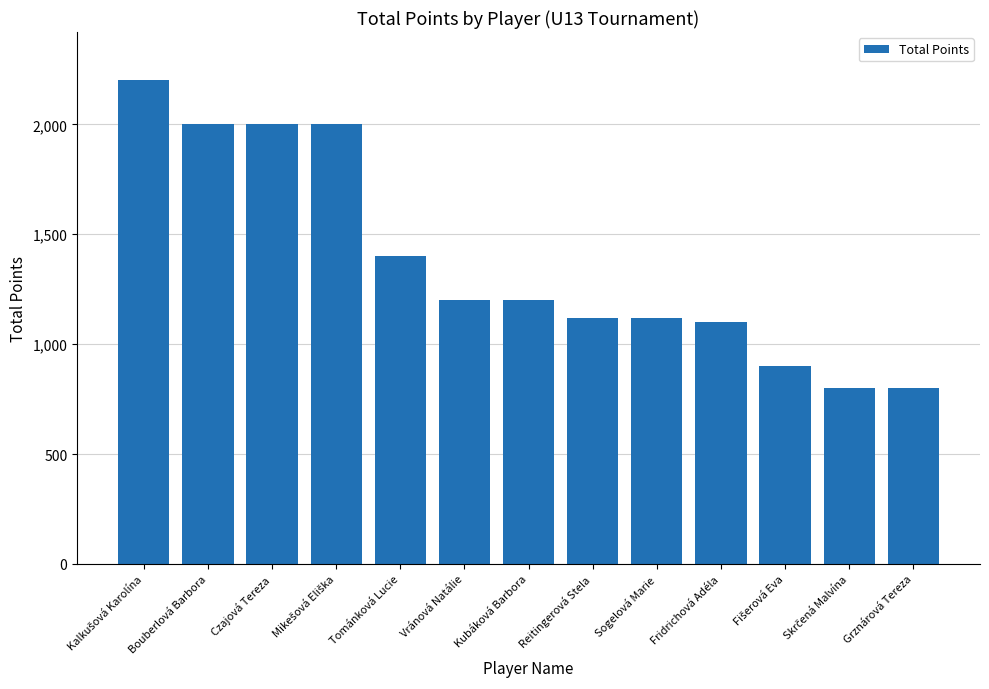

Are the bars grouped side by side (vs. stacked)?

No